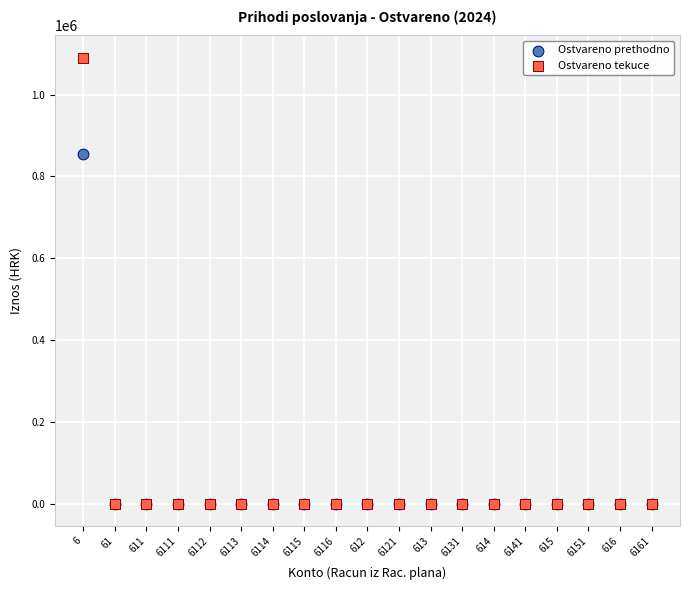

Which series reaches the maximum Y coordinate?

Ostvareno tekuce